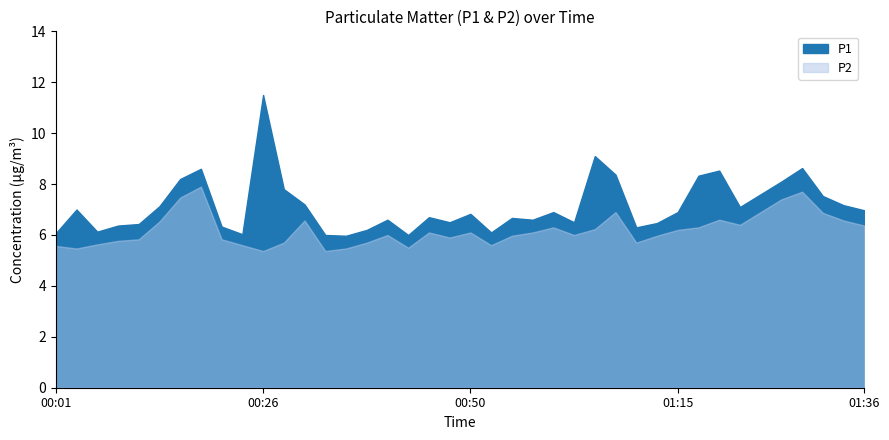

What is the difference between the highest and lowest values at 01:24?

0.7